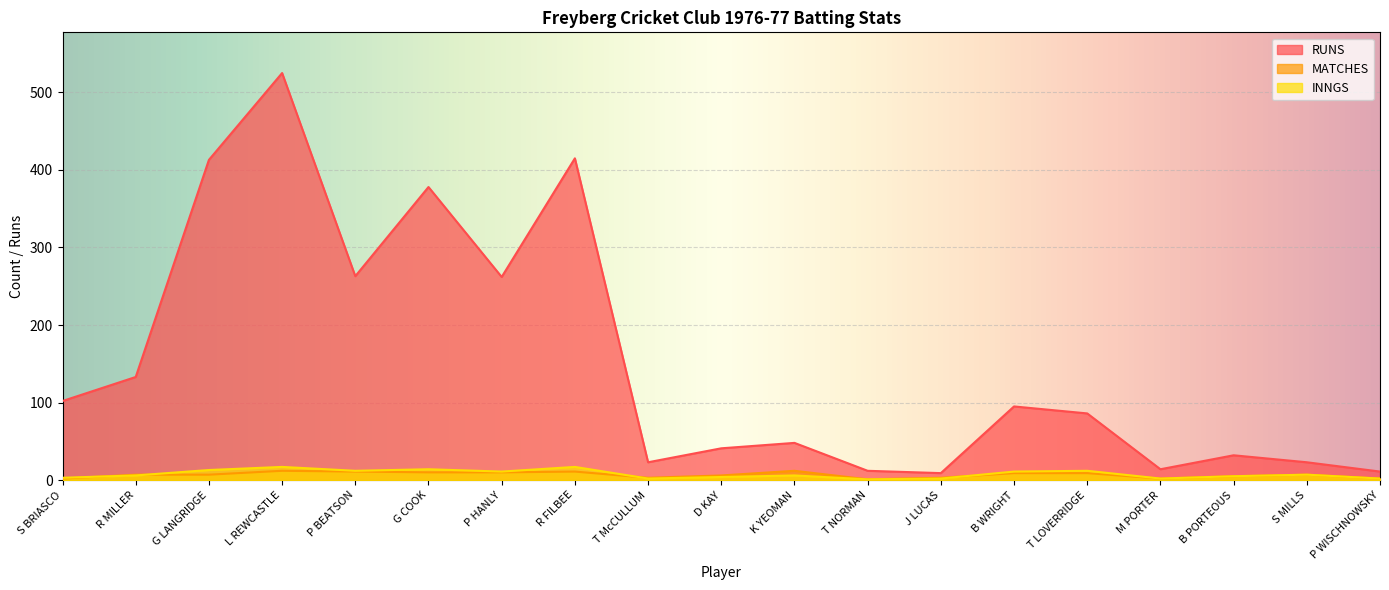

Which series has the largest total across all categories?

RUNS